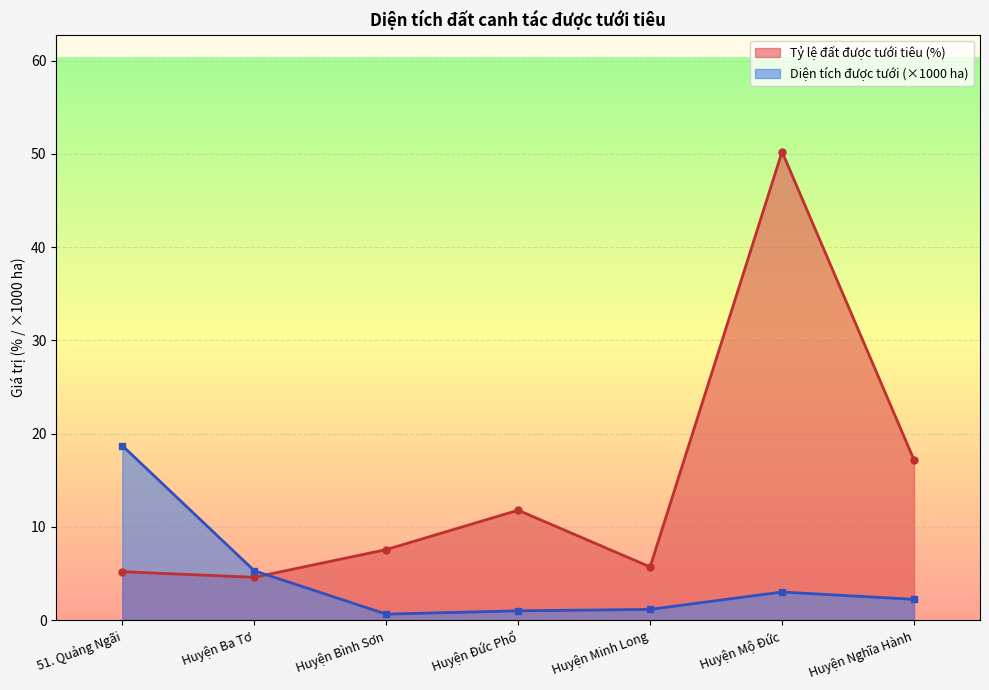

How many data points in Diện tích đất được tưới tiêu (ha) are less than 2?

3